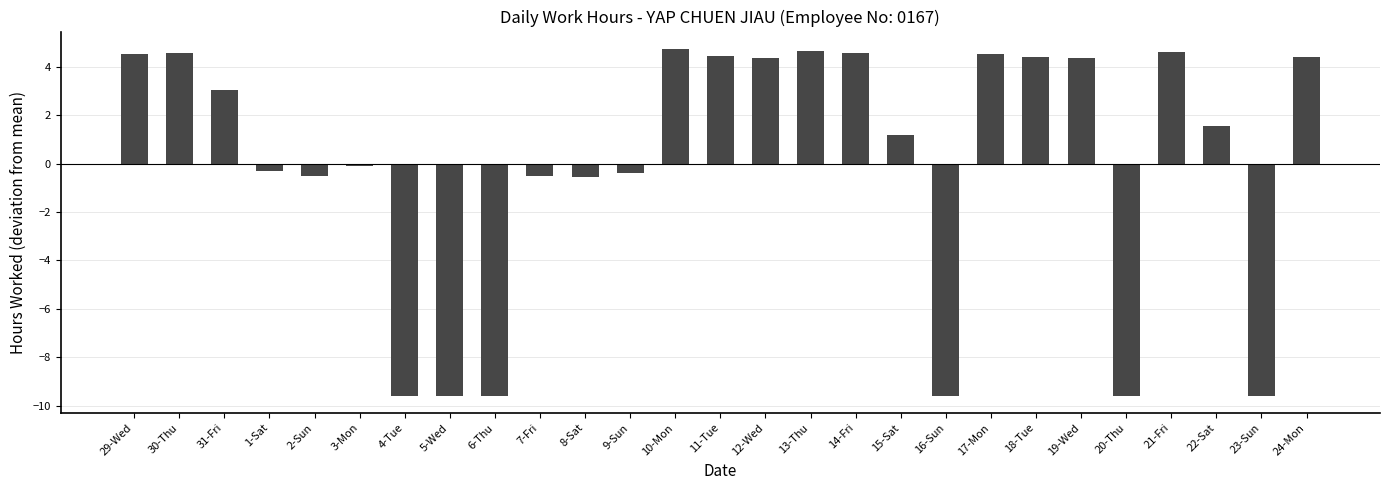

The chart shows a value of -15.0 at 23-Sun. True or false?

False